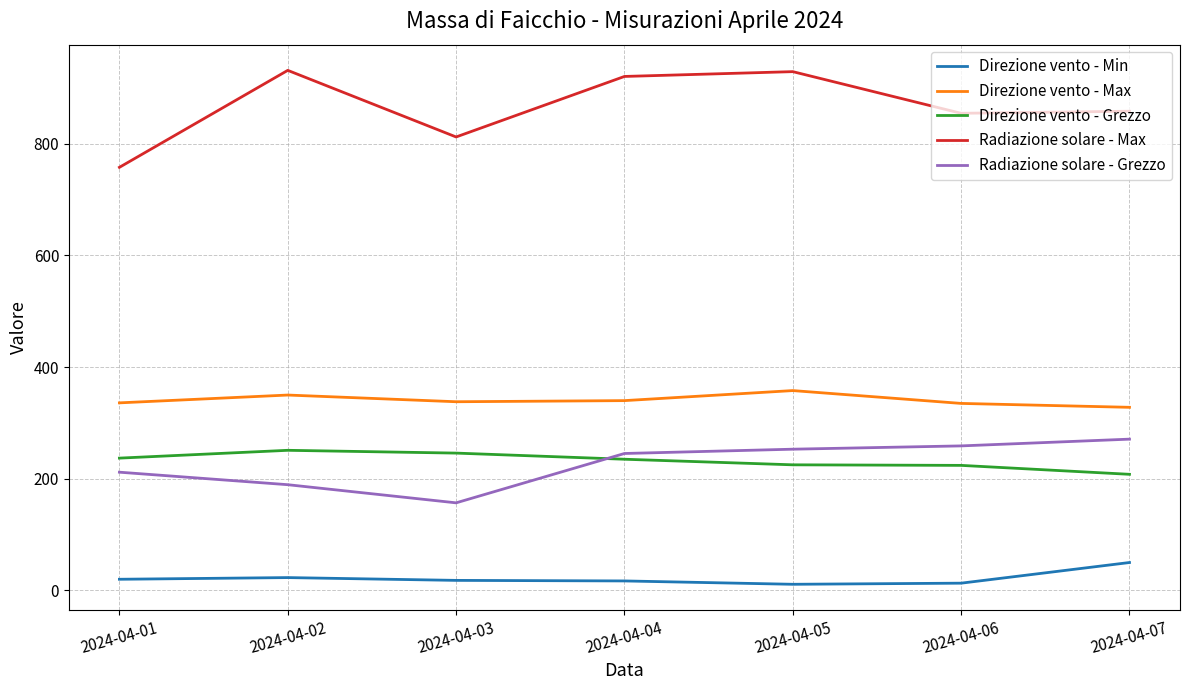

Which series has the widest spread of values?

Radiazione solare - Max